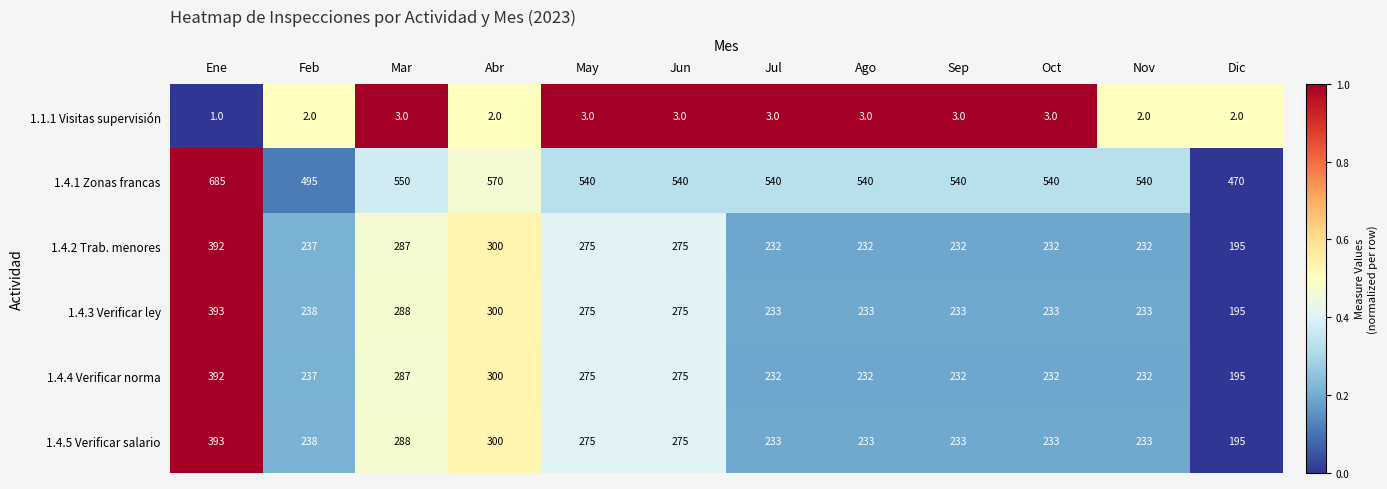

The 1.1.1 Visitas supervisión series shows 2 at Feb. True or false?

True